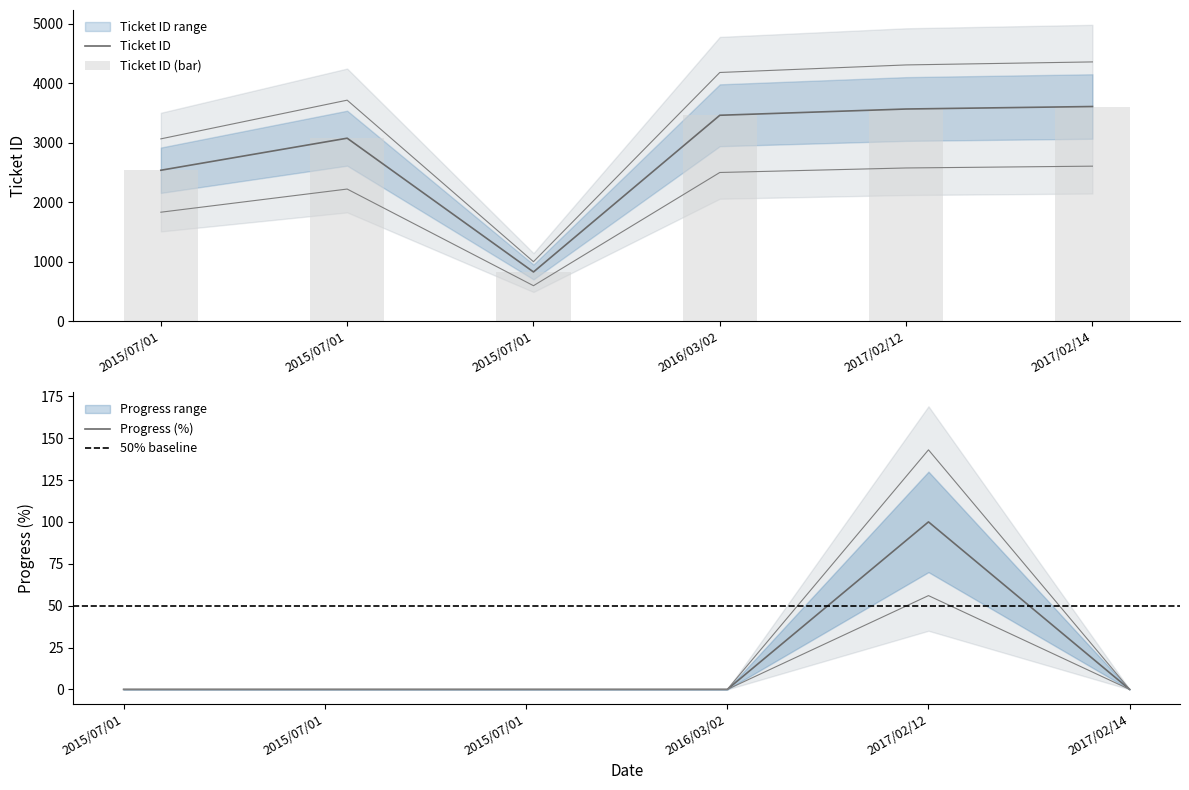

At how many categories does at least one series exceed 3604?

1